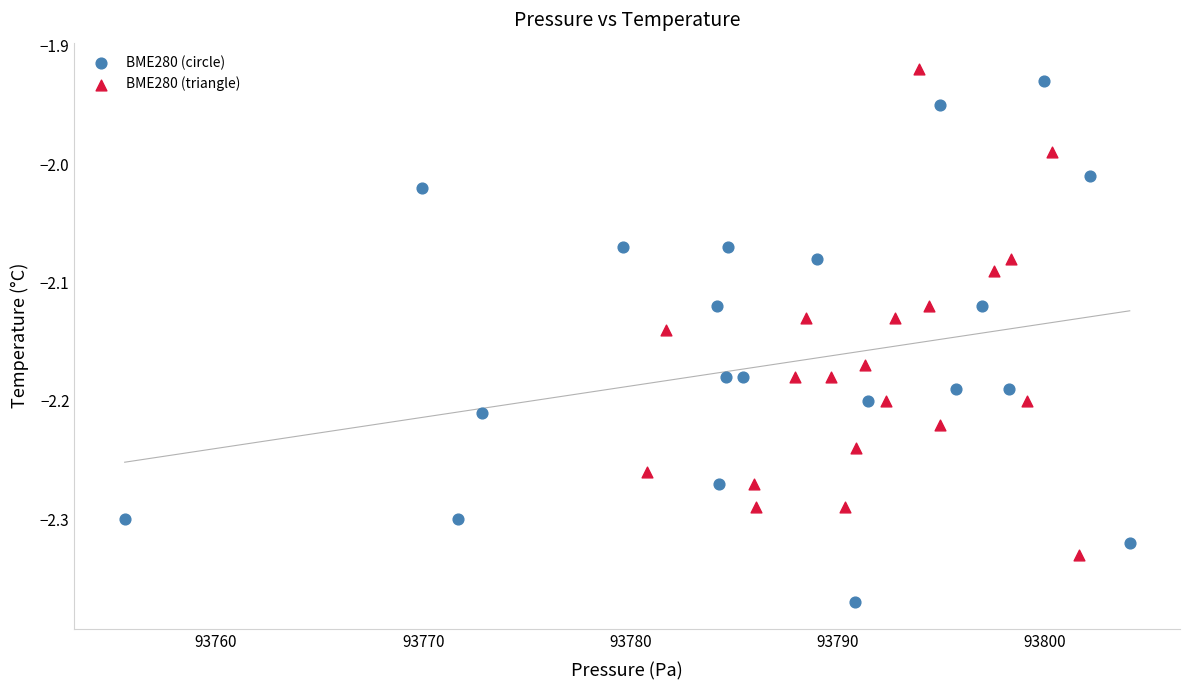

Which series has the largest Y range (max minus min)?

BME280 (circle)